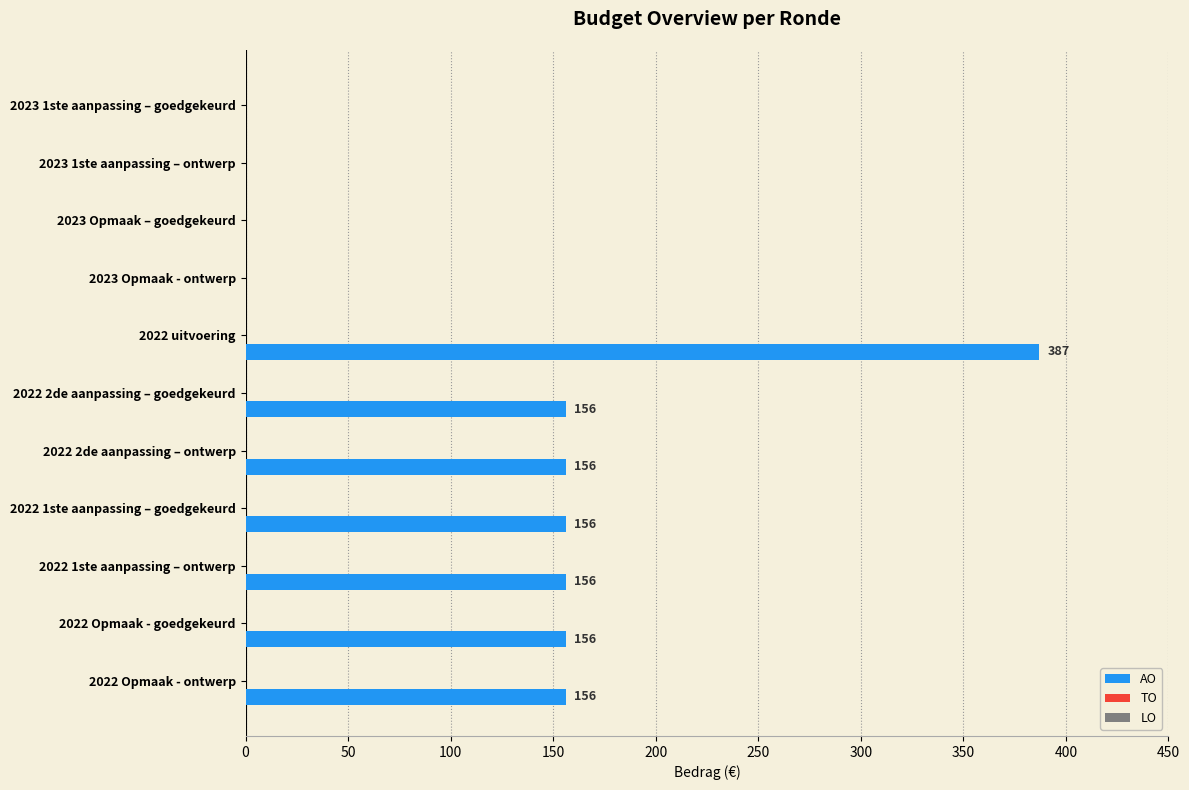

What is the greatest value displayed?

387